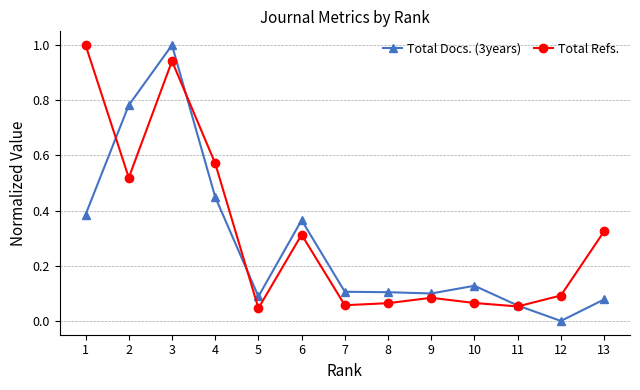

At which category is the sum across all series the highest?

3